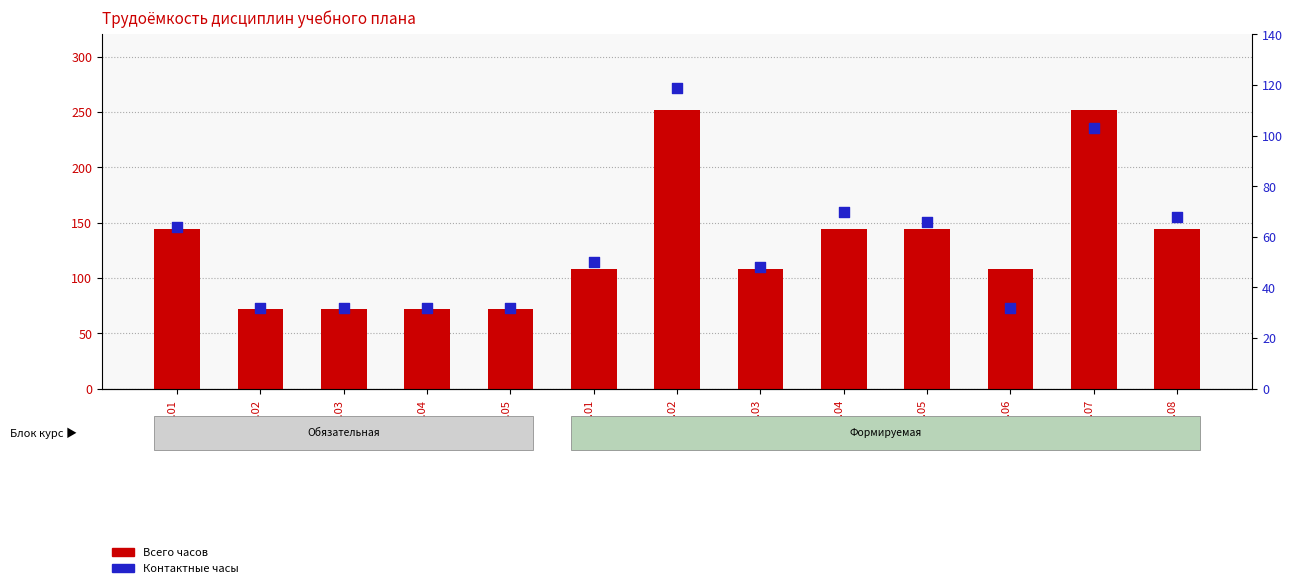

Which series has the largest Y range (max minus min)?

Всего часов